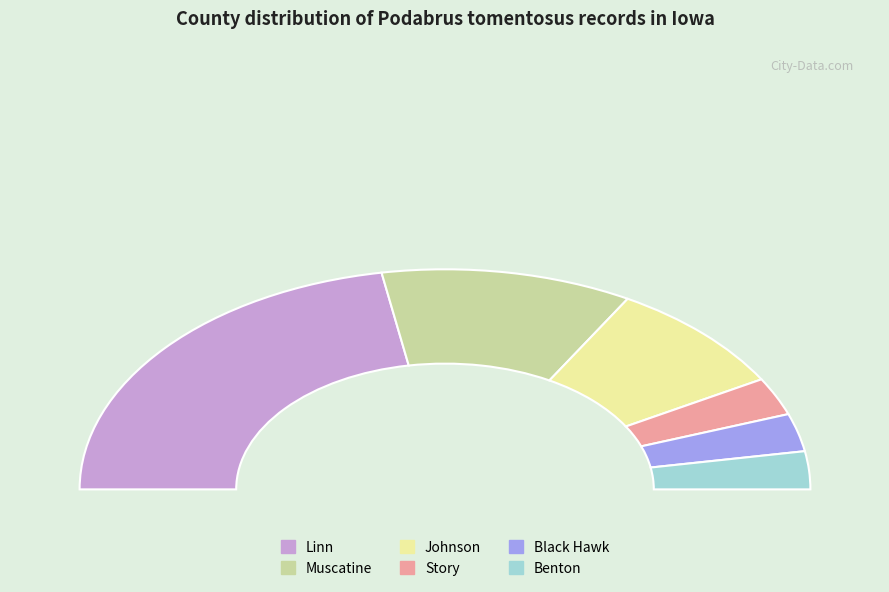

What percentage is the Linn slice, to the nearest percent?

44%